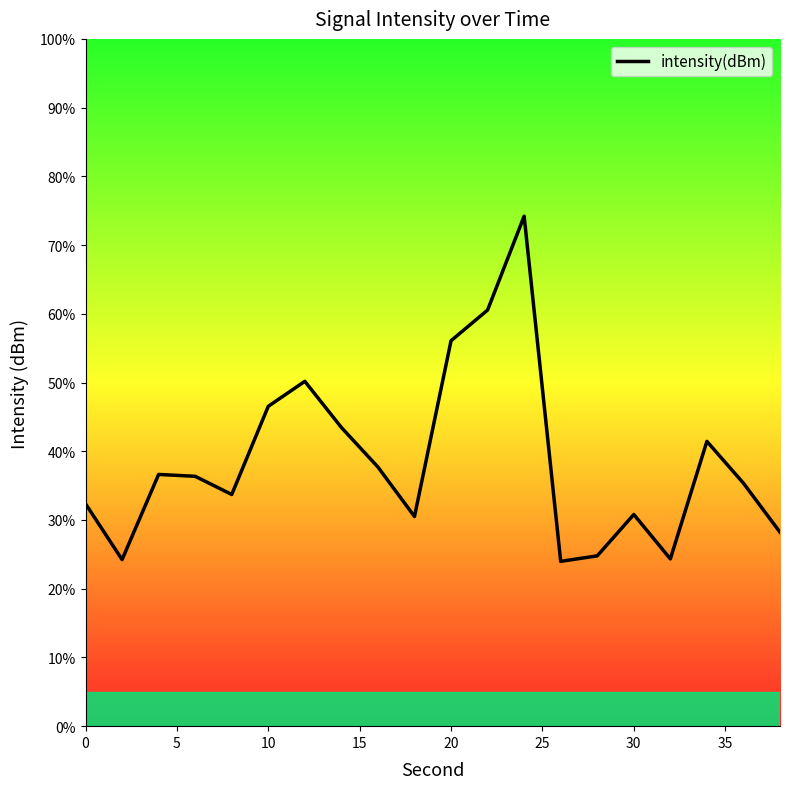

What is the greatest value displayed?

74.2